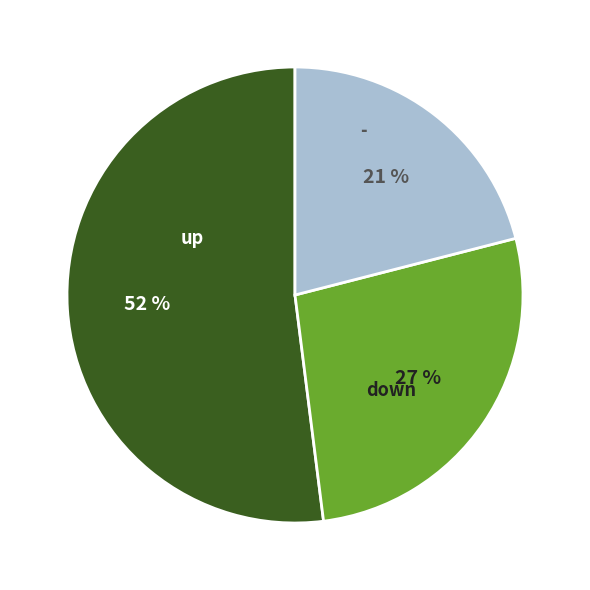

What is the largest slice in the pie chart?

up